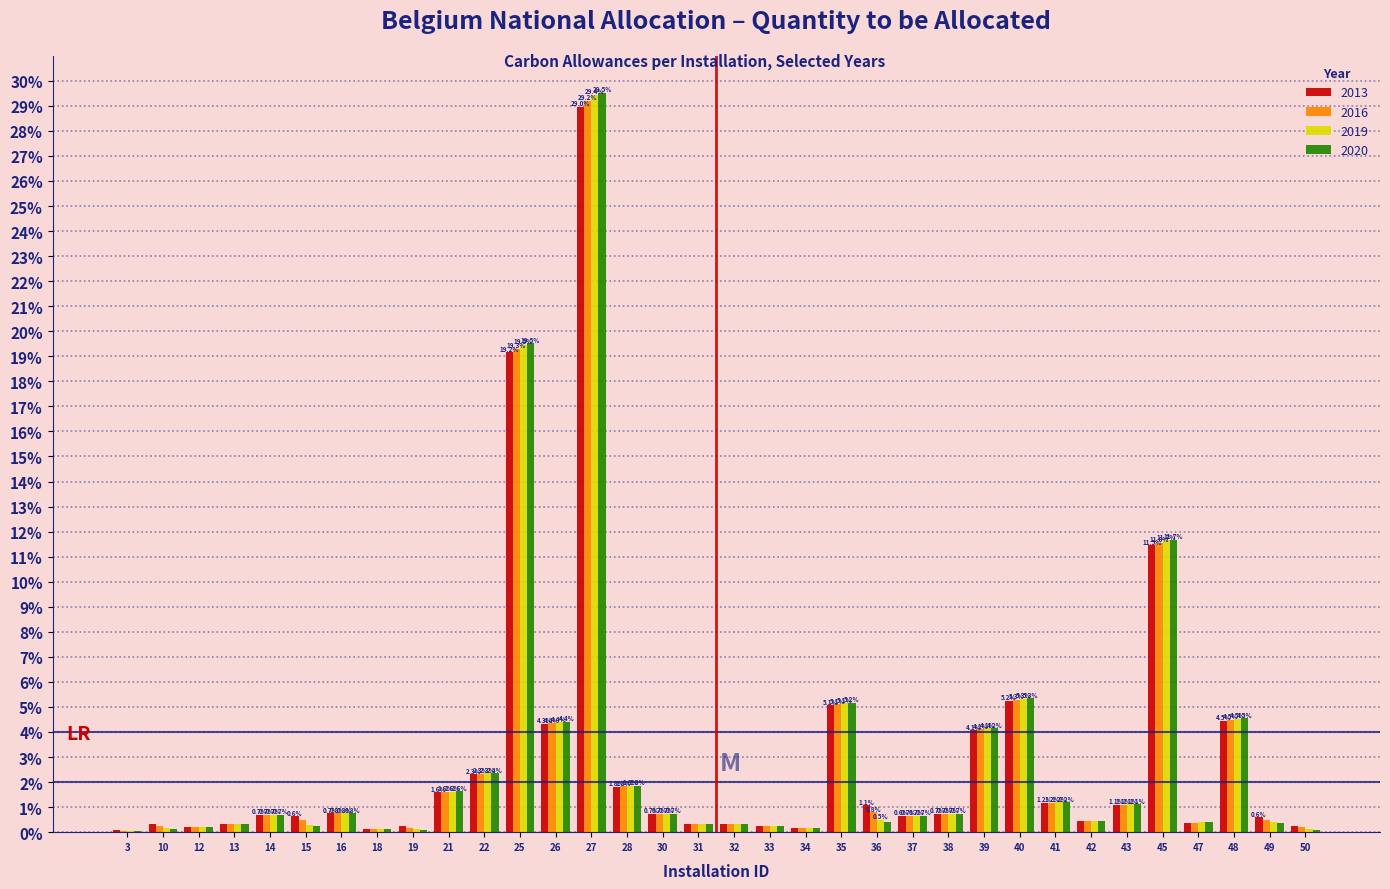

What is the sum of the 2020 values at 19 and 14?

0.8